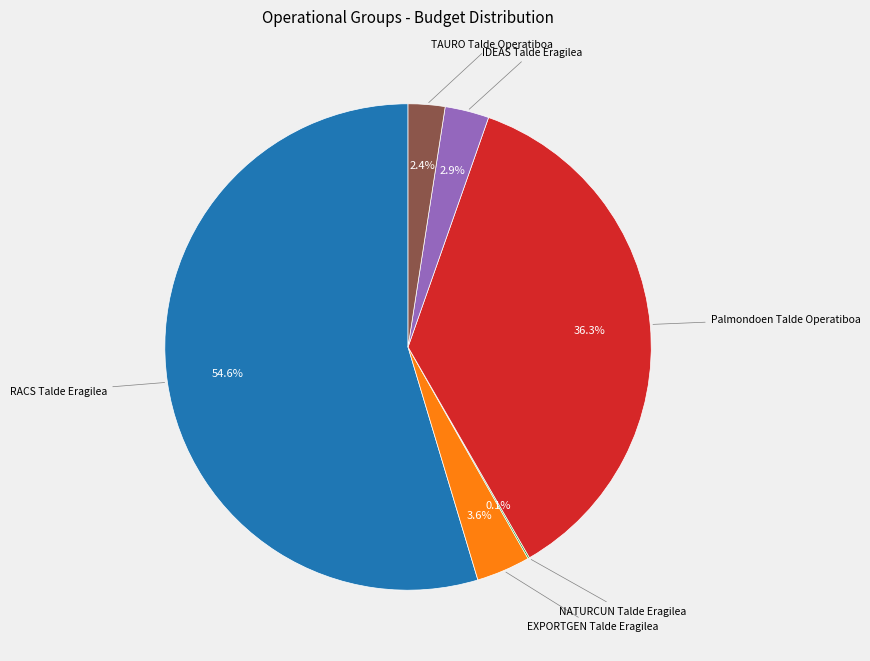

Is there any slice that represents more than half of the pie?

Yes